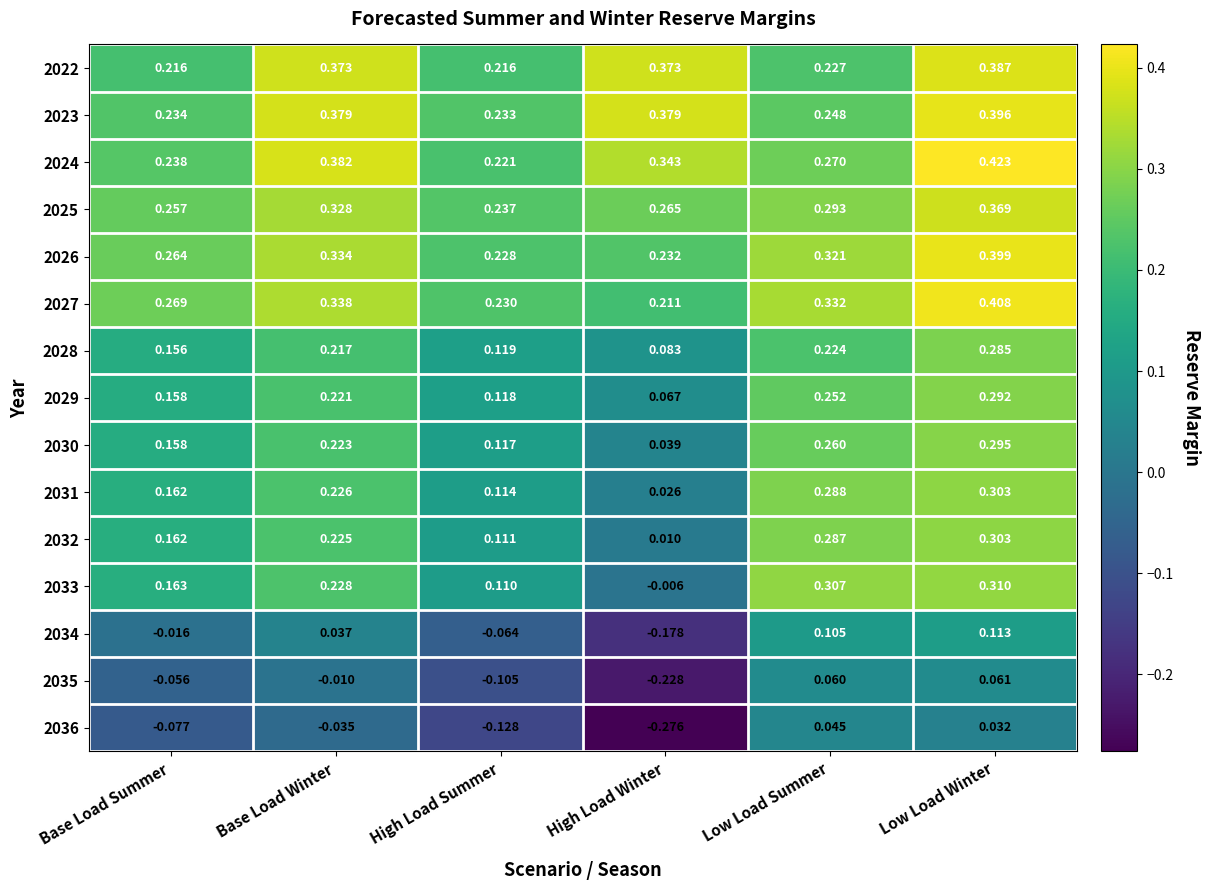

List the labels in order of 2025 value, largest first.

Low Load Winter, Base Load Winter, Low Load Summer, High Load Winter, Base Load Summer, High Load Summer